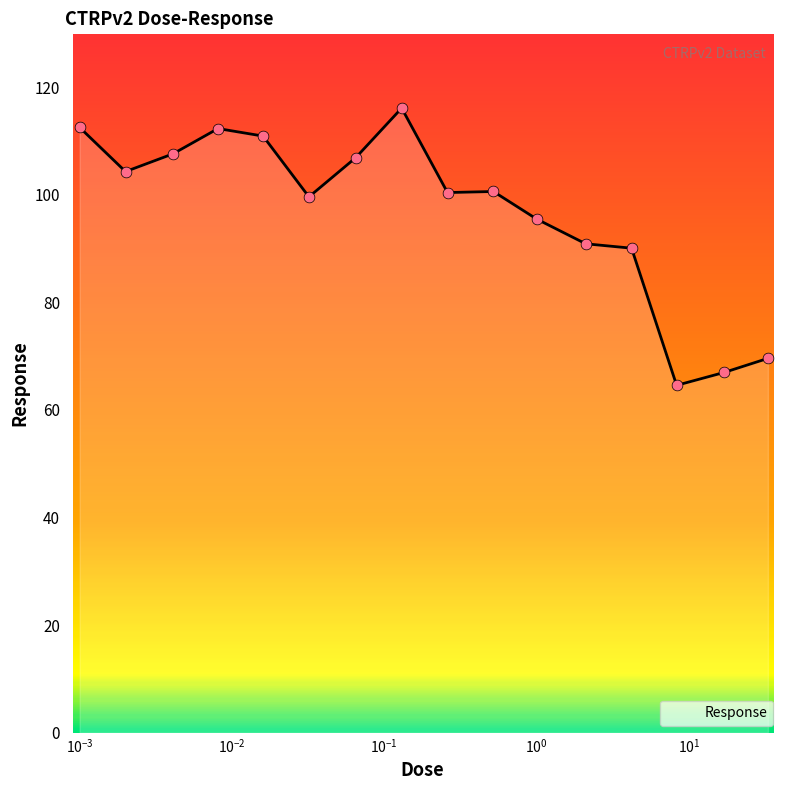

What is the difference between the maximum and minimum values?

51.5